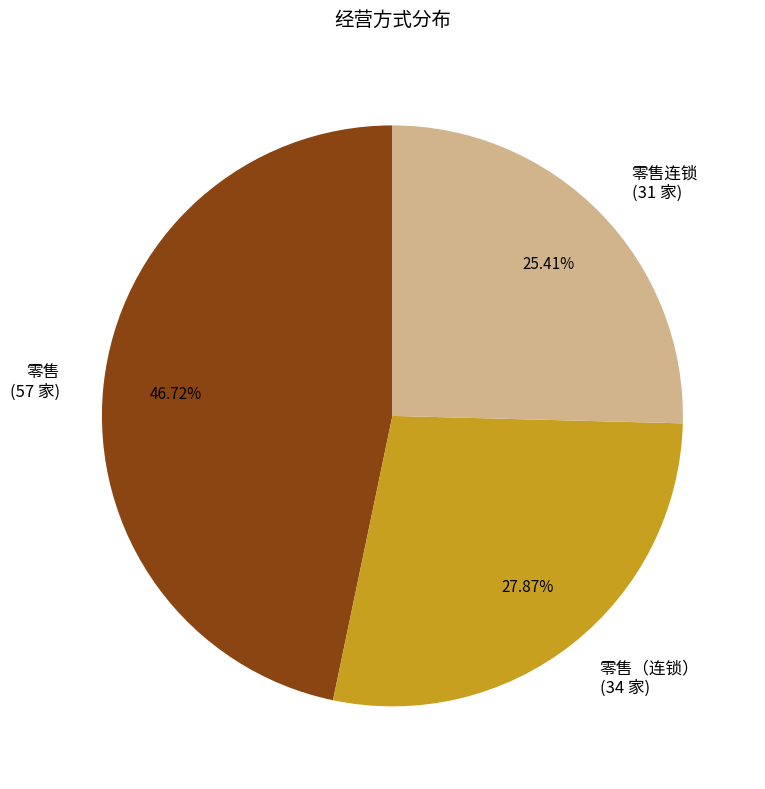

Which category has the smallest portion of the pie?

零售连锁